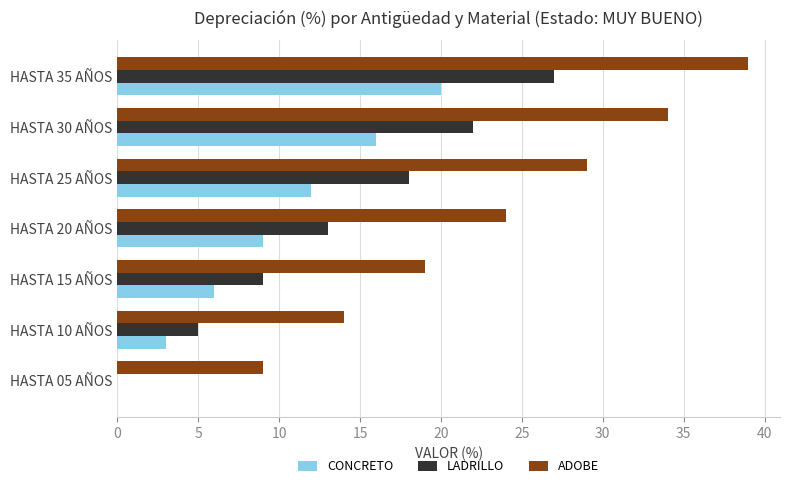

What is the total value across all series at HASTA 15 AÑOS?

34